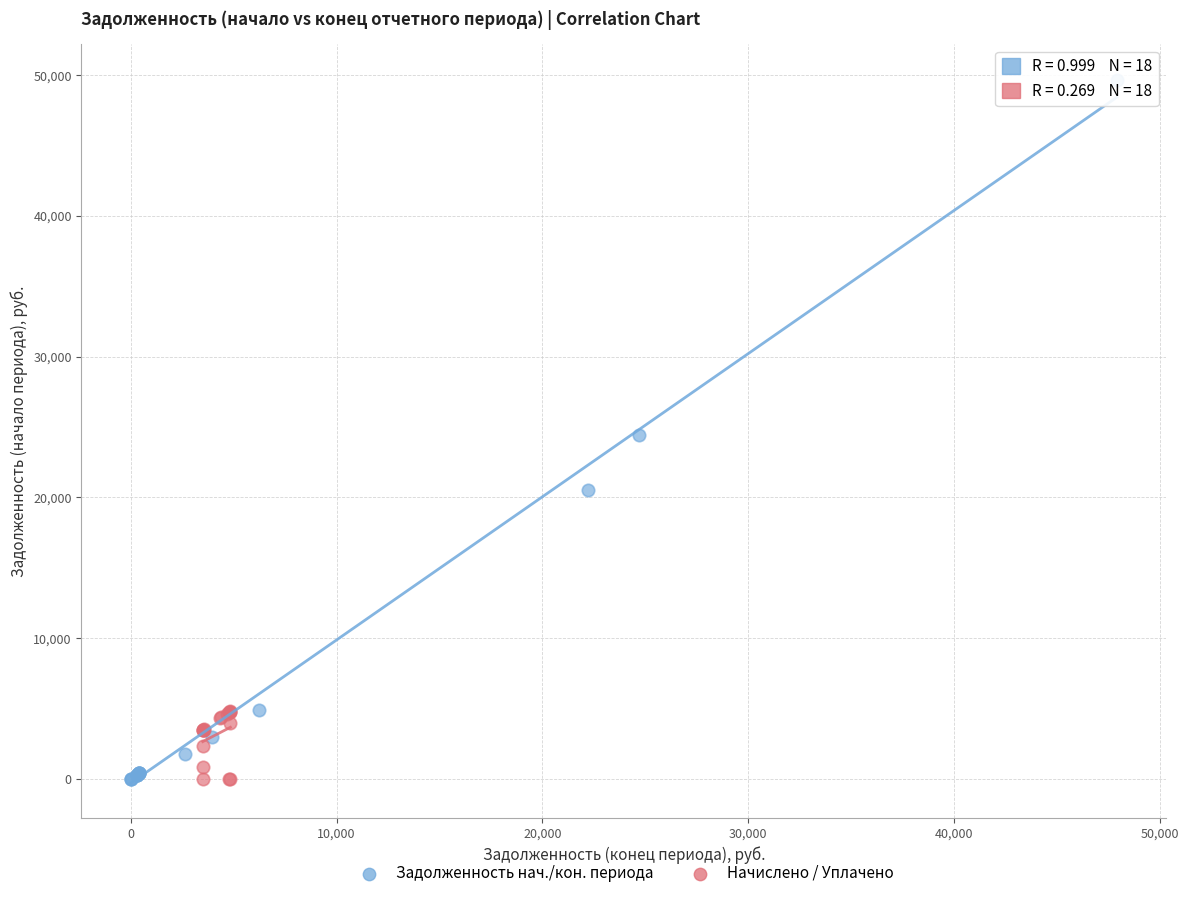

Which series has the largest Y range (max minus min)?

Задолженность нач./кон. периода